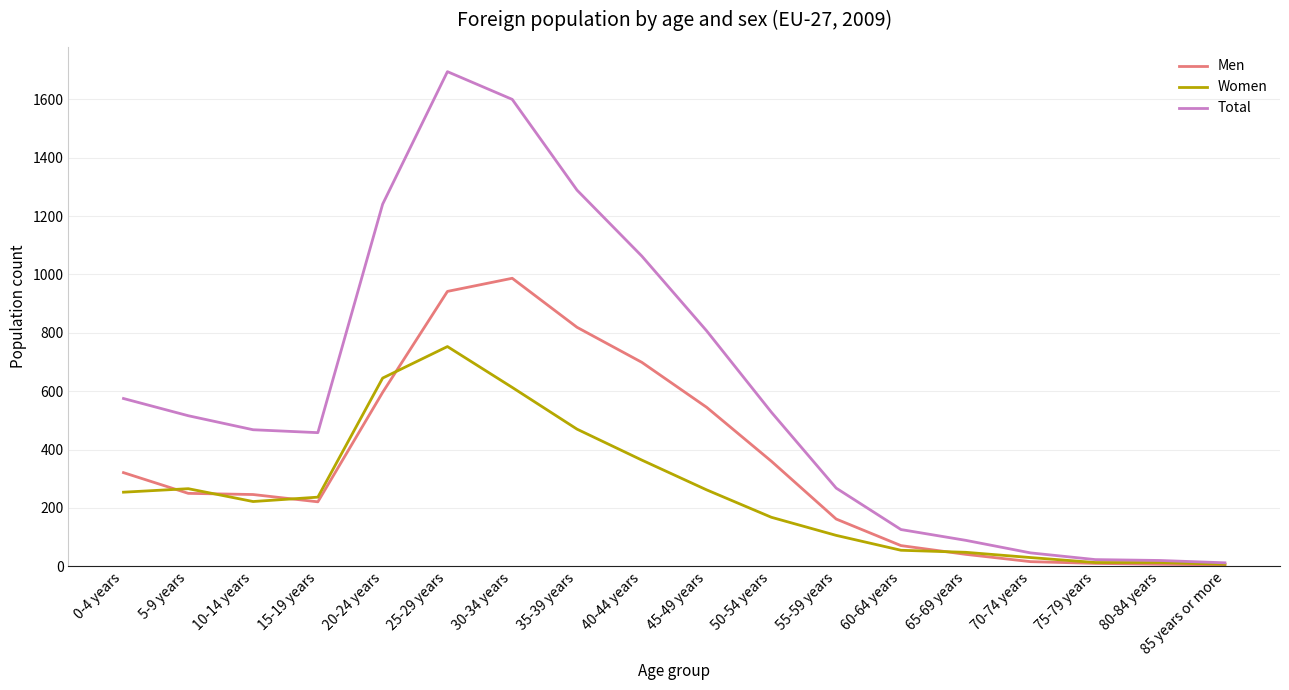

Where does the Total series first go above 516?

0-4 years